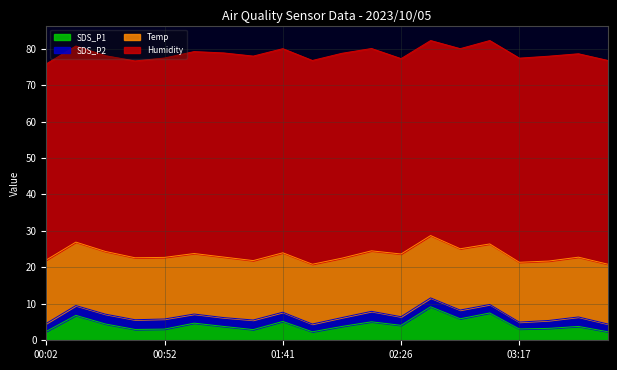

Where is the first local maximum for Humidity?

01:29